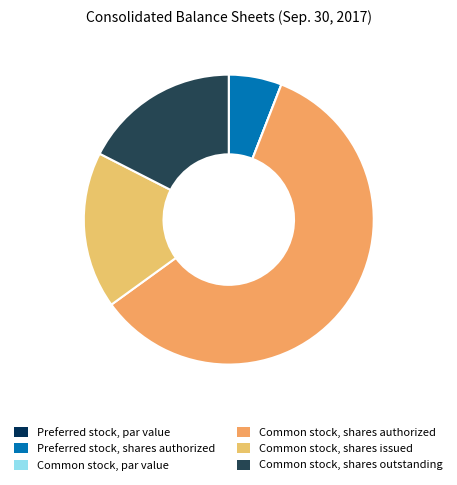

Which category has the biggest portion of the pie?

Common stock, shares authorized